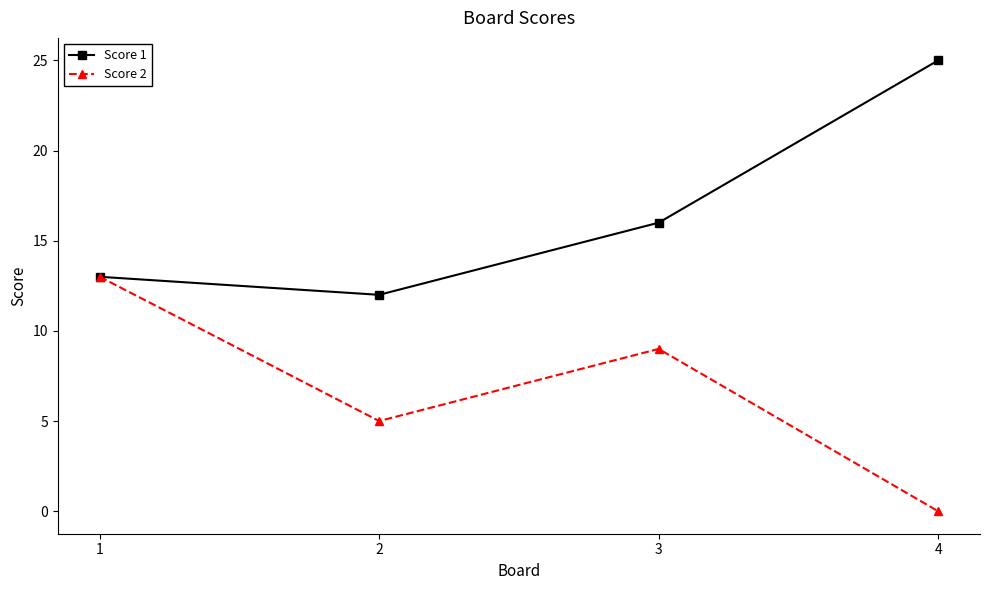

Which label corresponds to the smallest value in the chart?

4